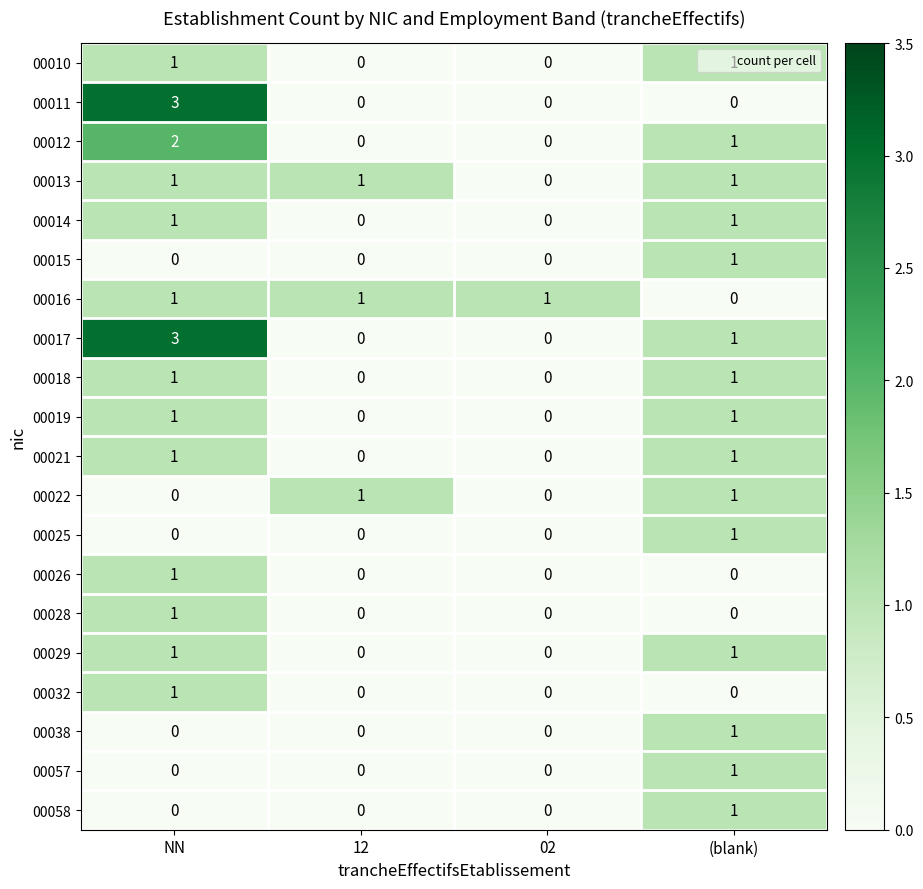

Which label corresponds to the largest value in the chart?

NN